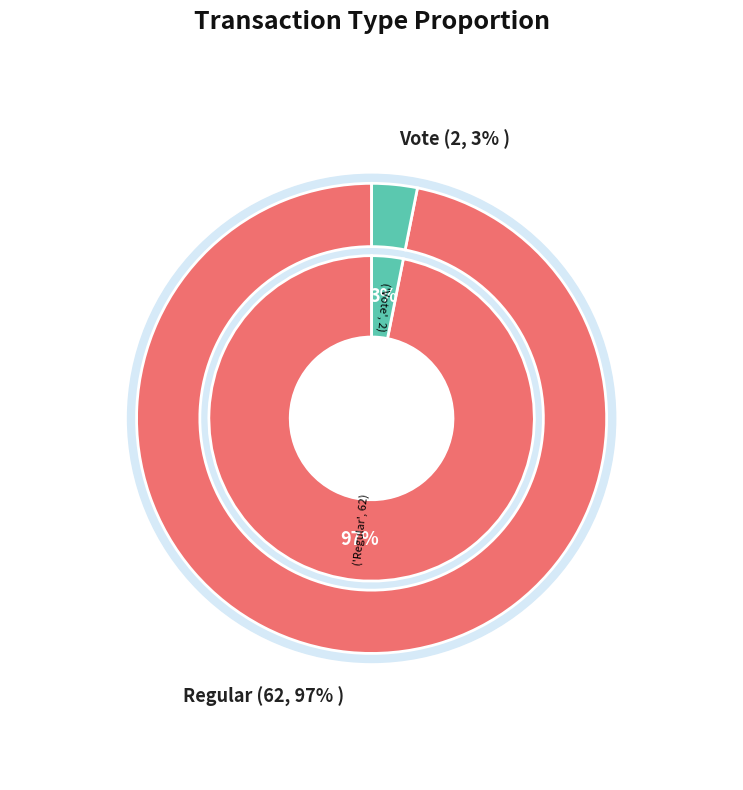

Count the number of slices in the pie.

2